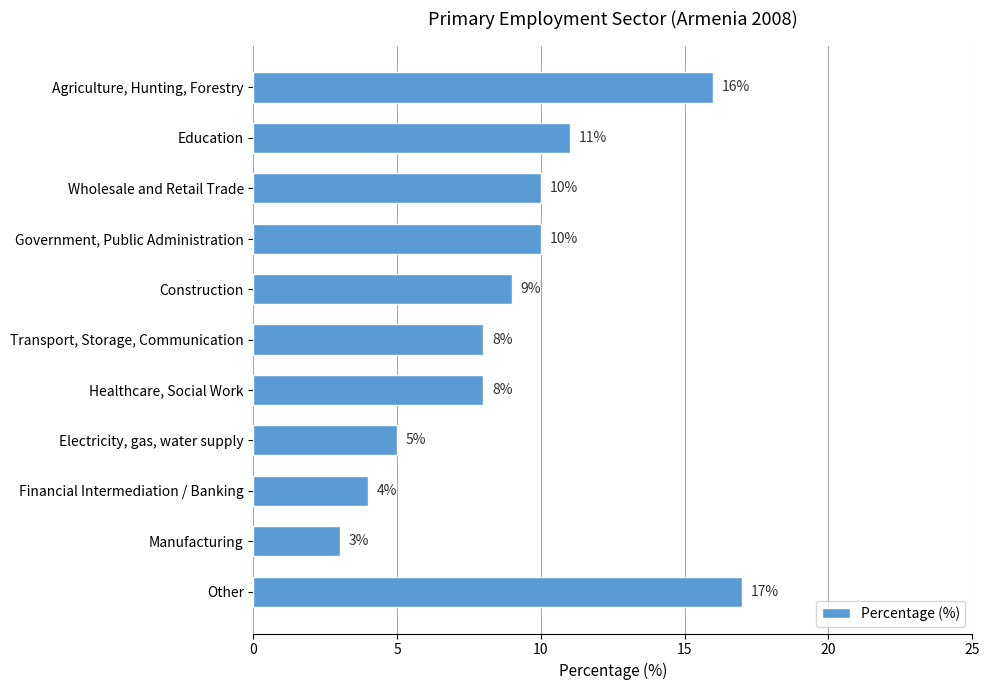

What is the greatest value displayed?

17